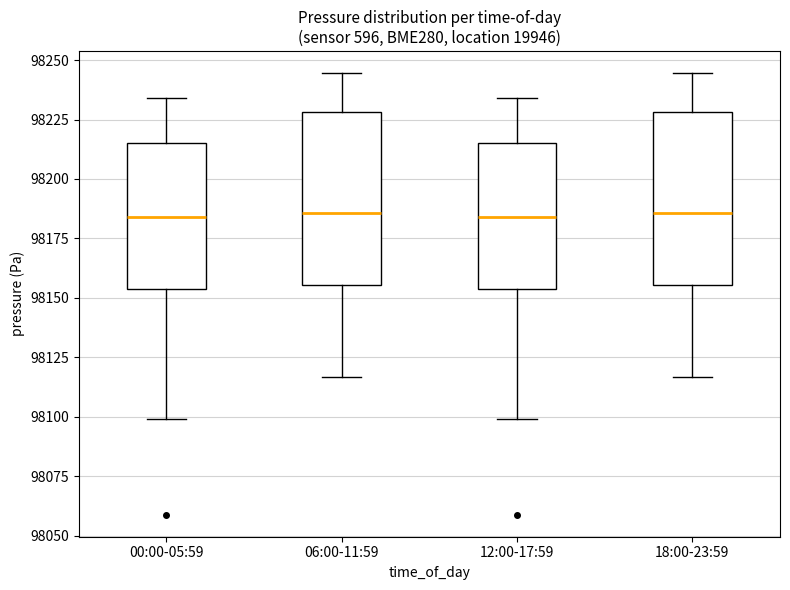

Where is the lower edge of the box for 06:00-11:59 on the y-axis? The values are not printed on the chart, so give them approximately, as read against the axis.

98155